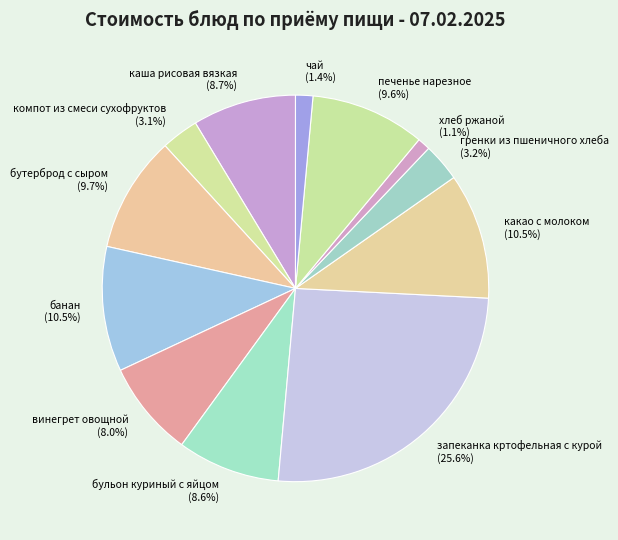

What is the largest slice in the pie chart?

запеканка кртофельная с курой